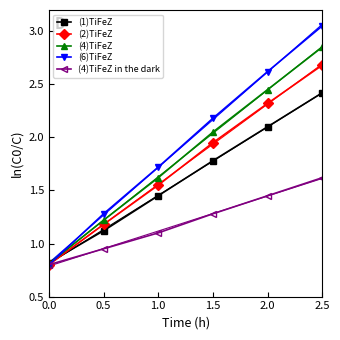

True or false: (1)TiFeZ has more than 2 interior local peaks.

False